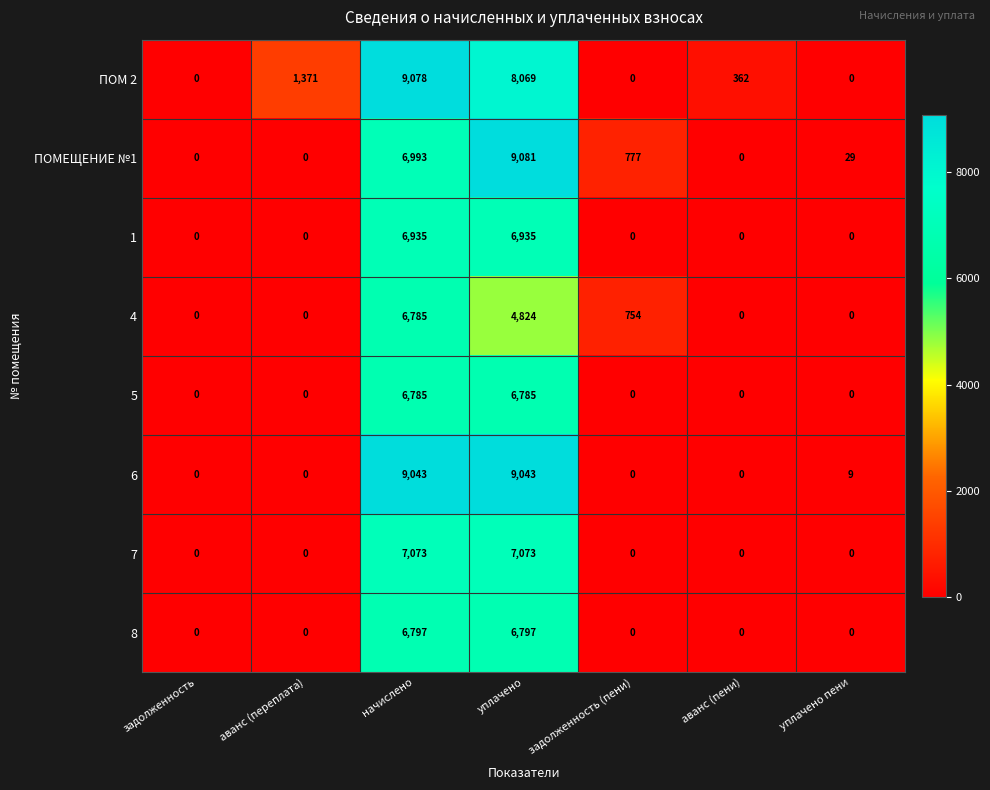

Which series has the largest total across all categories?

ПОМ 2